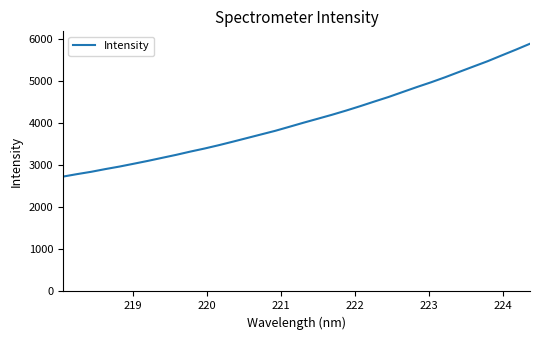

What is the minimum value shown in the chart?

2724.4